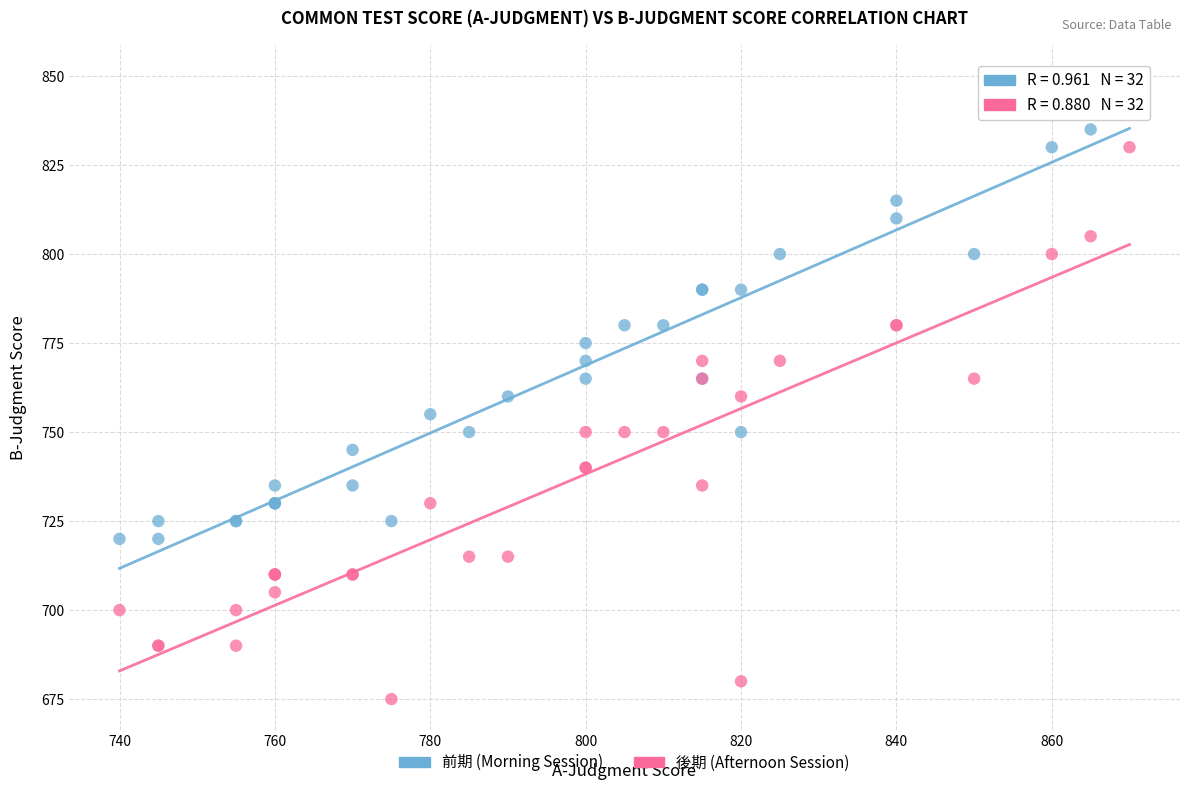

What is the X range (max minus min) for the scatter plot?

130